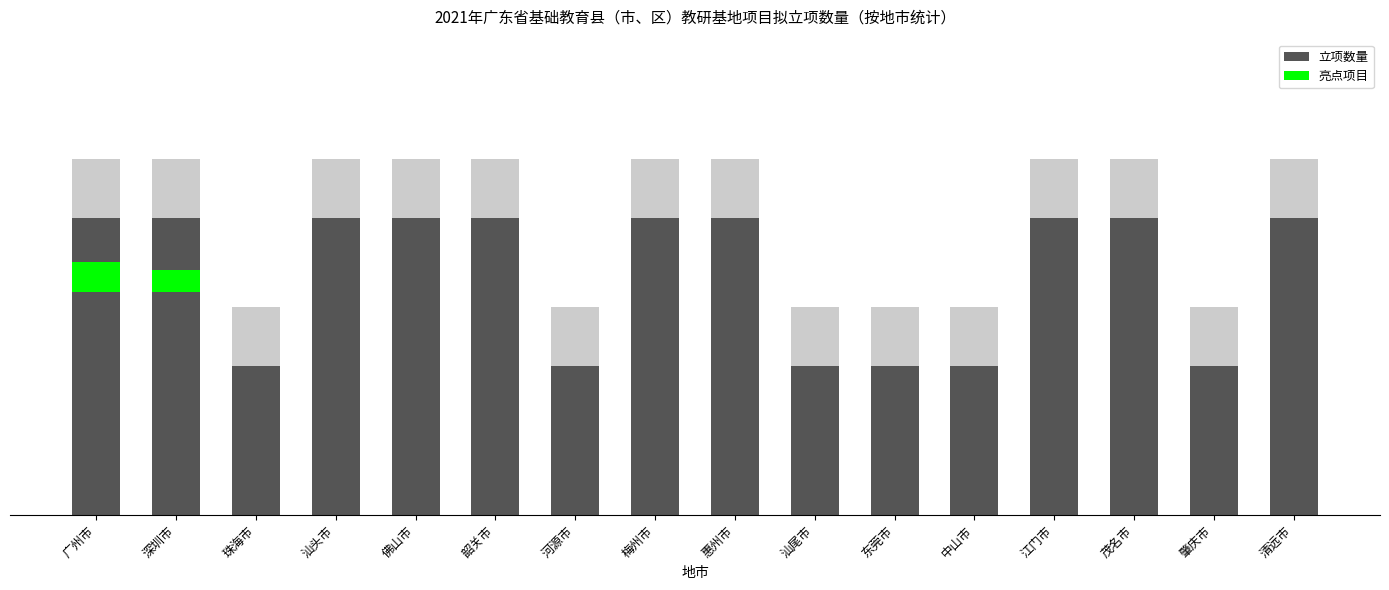

Which has a higher value, 肇庆市 or 中山市?

肇庆市